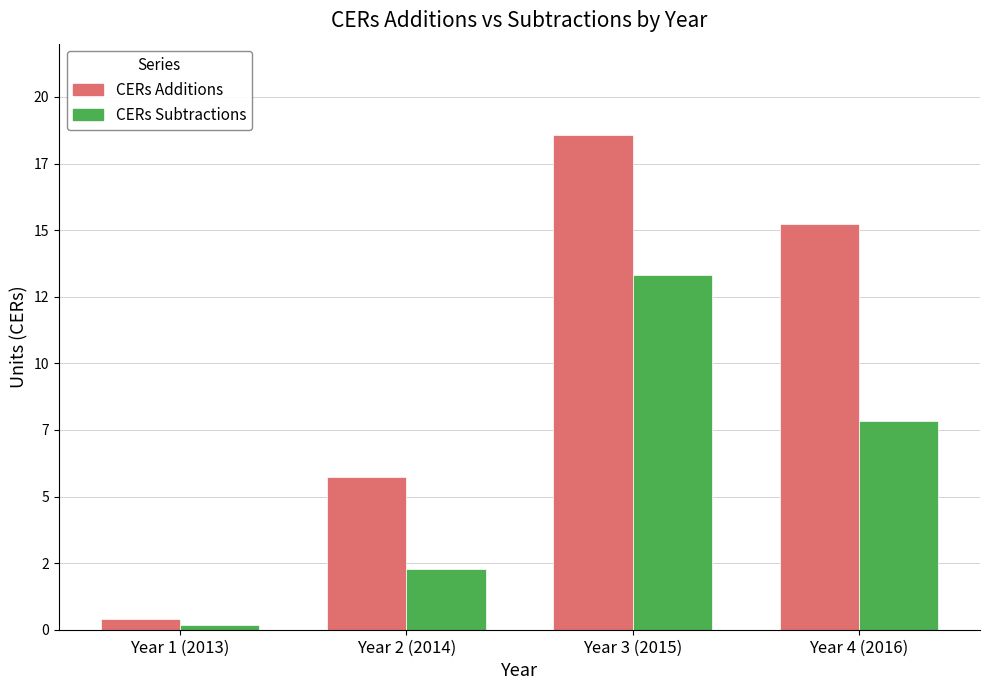

What are all the series names shown in the legend?

CERs Additions, CERs Subtractions